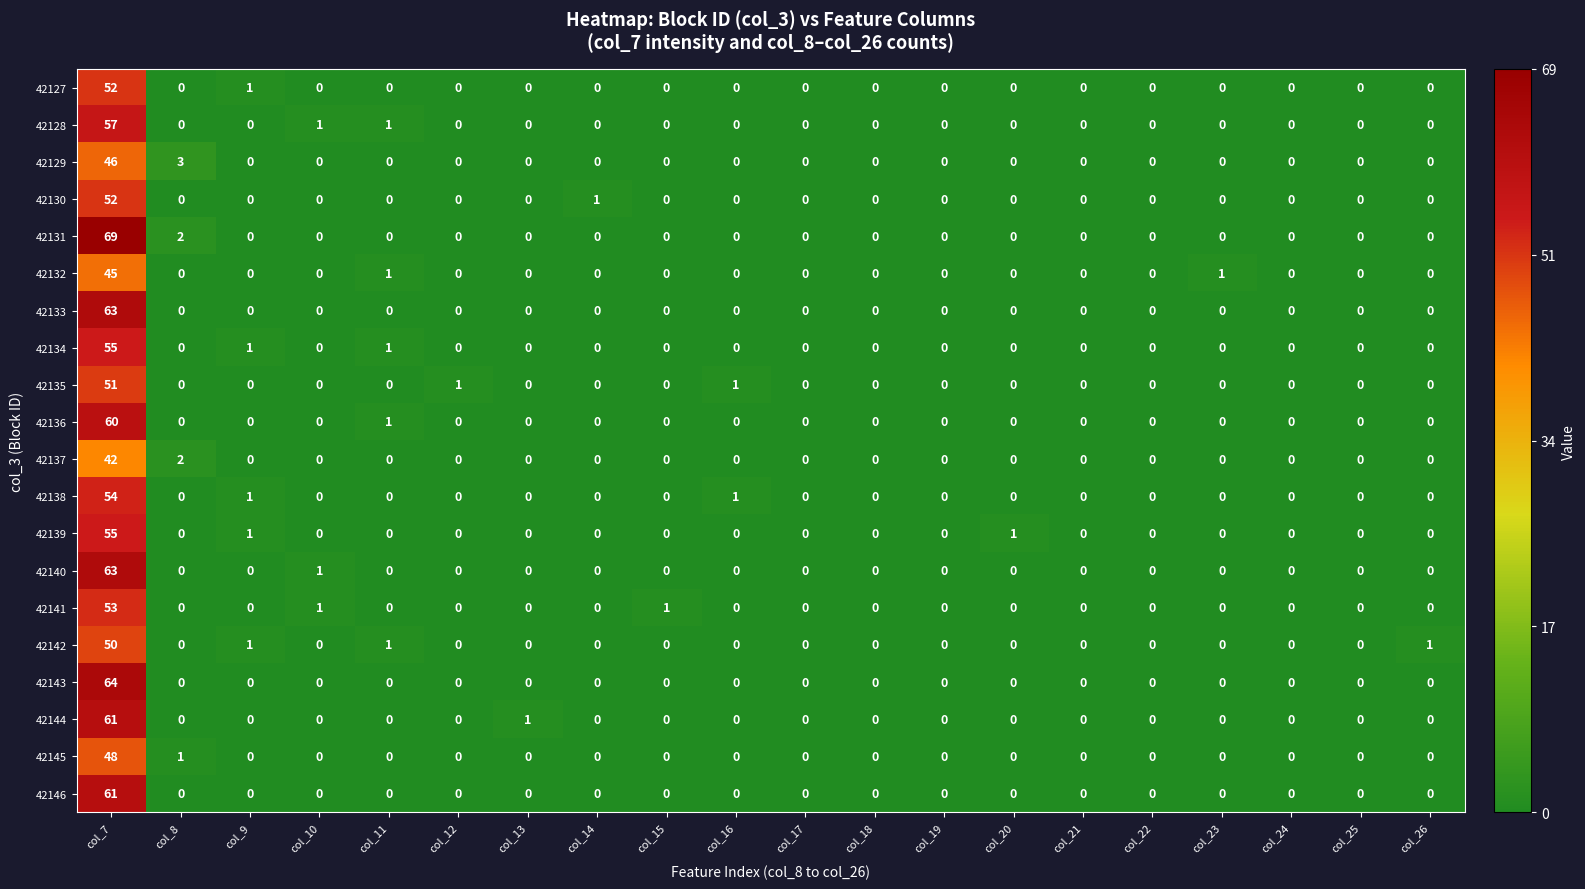

What is the difference between the 42129 values at col_8 and col_24?

3